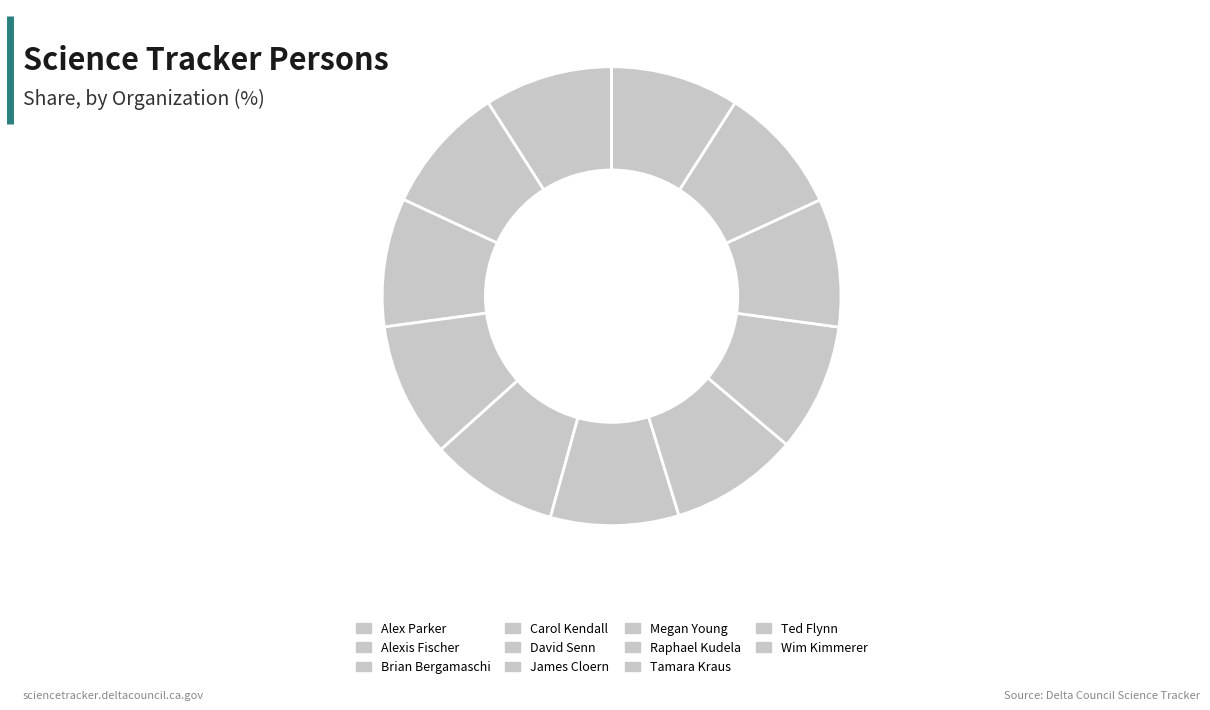

Count the number of slices in the pie.

11